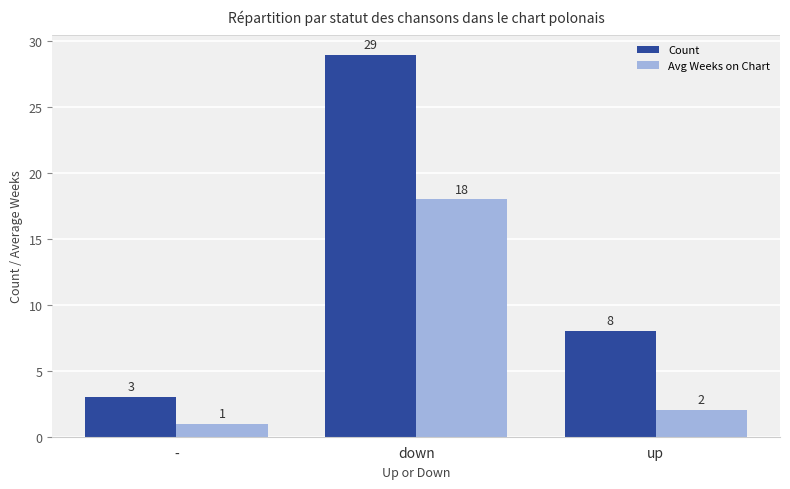

What is the label of the 1st bar from the right?

up